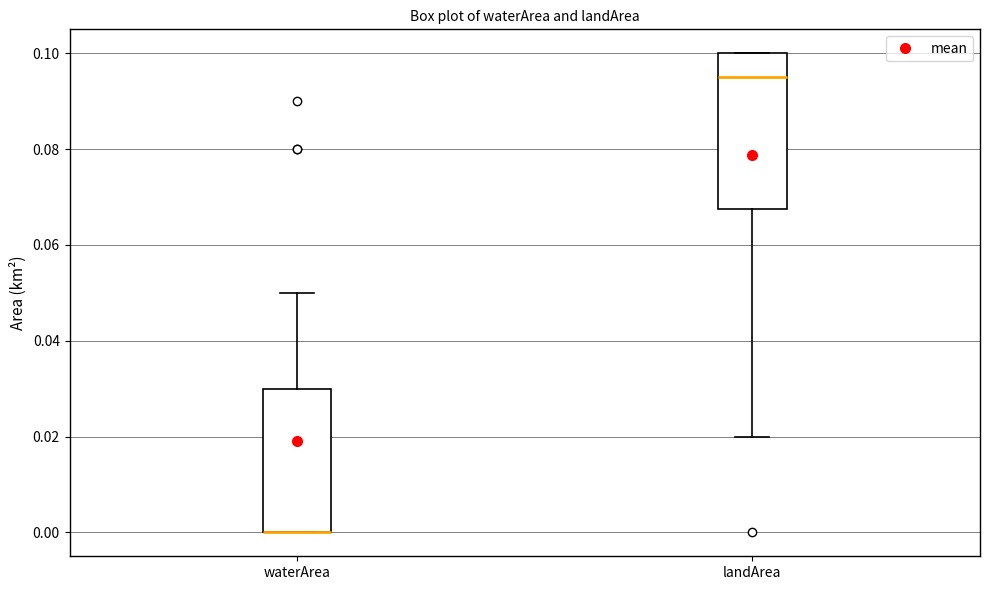

Where does the lower whisker of the box for landArea end on the y-axis? The values are not printed on the chart, so give them approximately, as read against the axis.

0.020